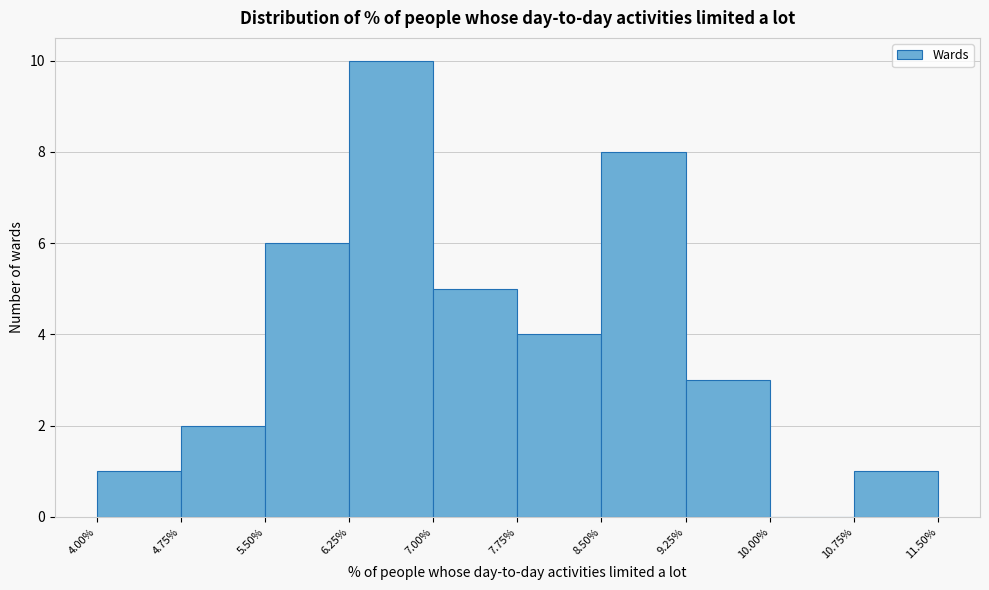

Which range on the x-axis has the tallest bar?

6.25% to 7.00%